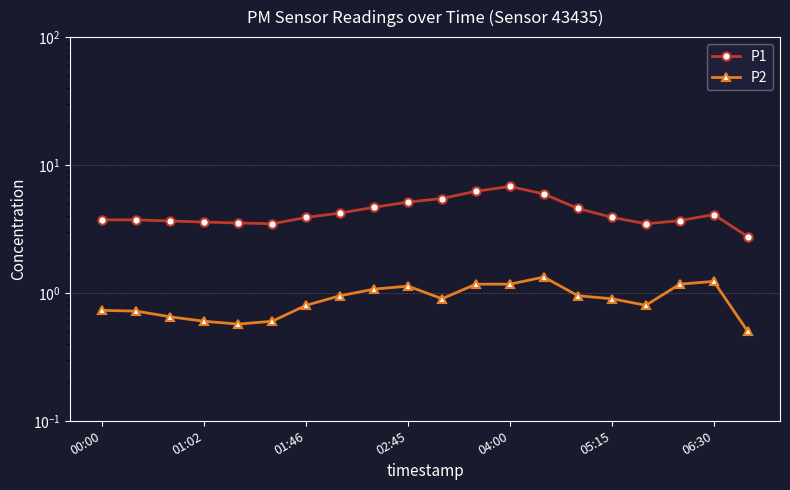

Rank the series at 01:02 from lowest to highest value.

P2, P1